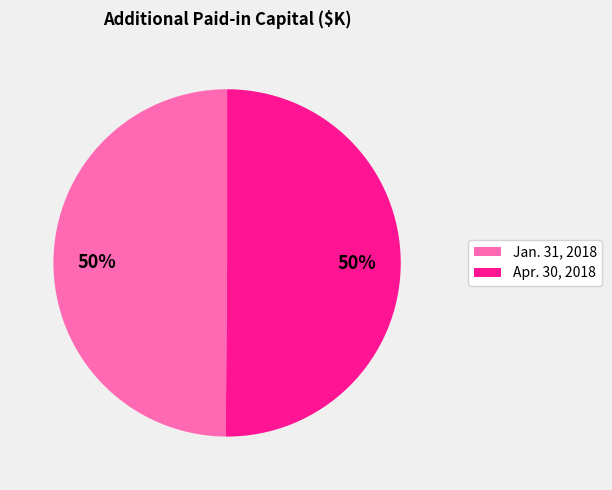

How many segments does this pie chart have?

2